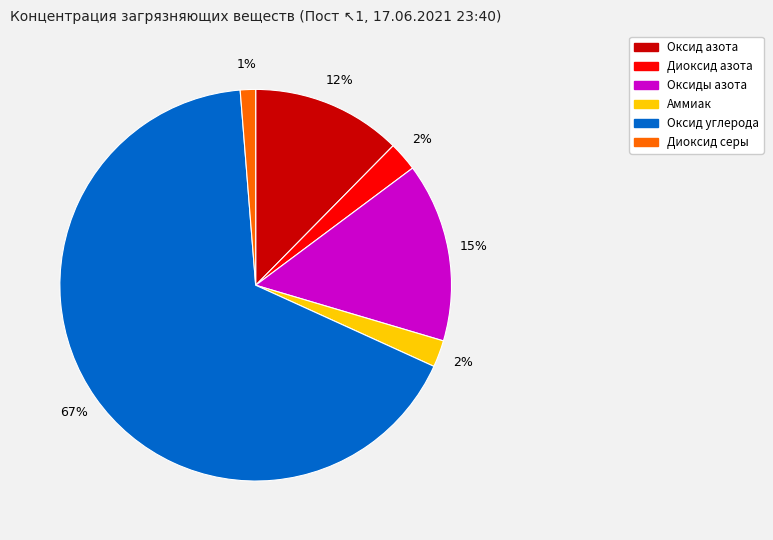

How many segments does this pie chart have?

6